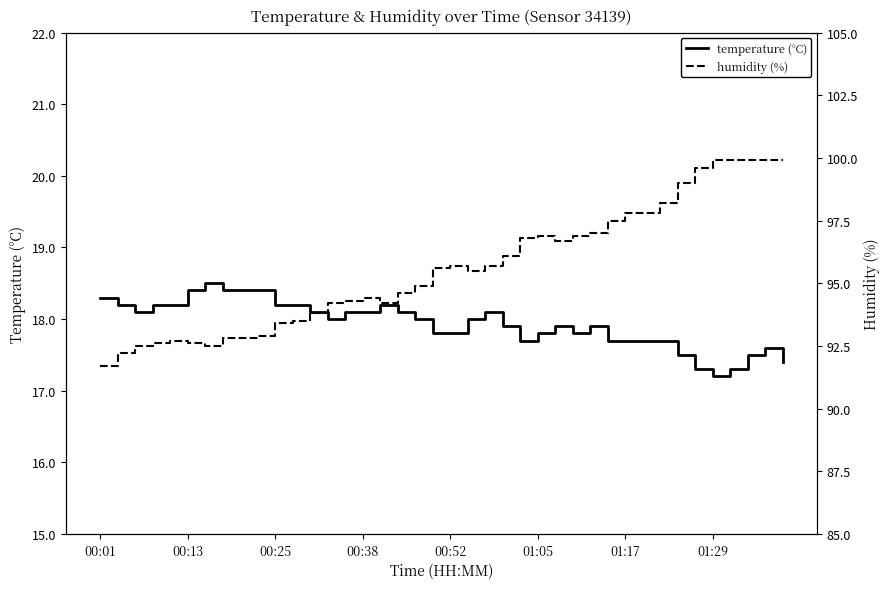

What position from the right is 11?

29